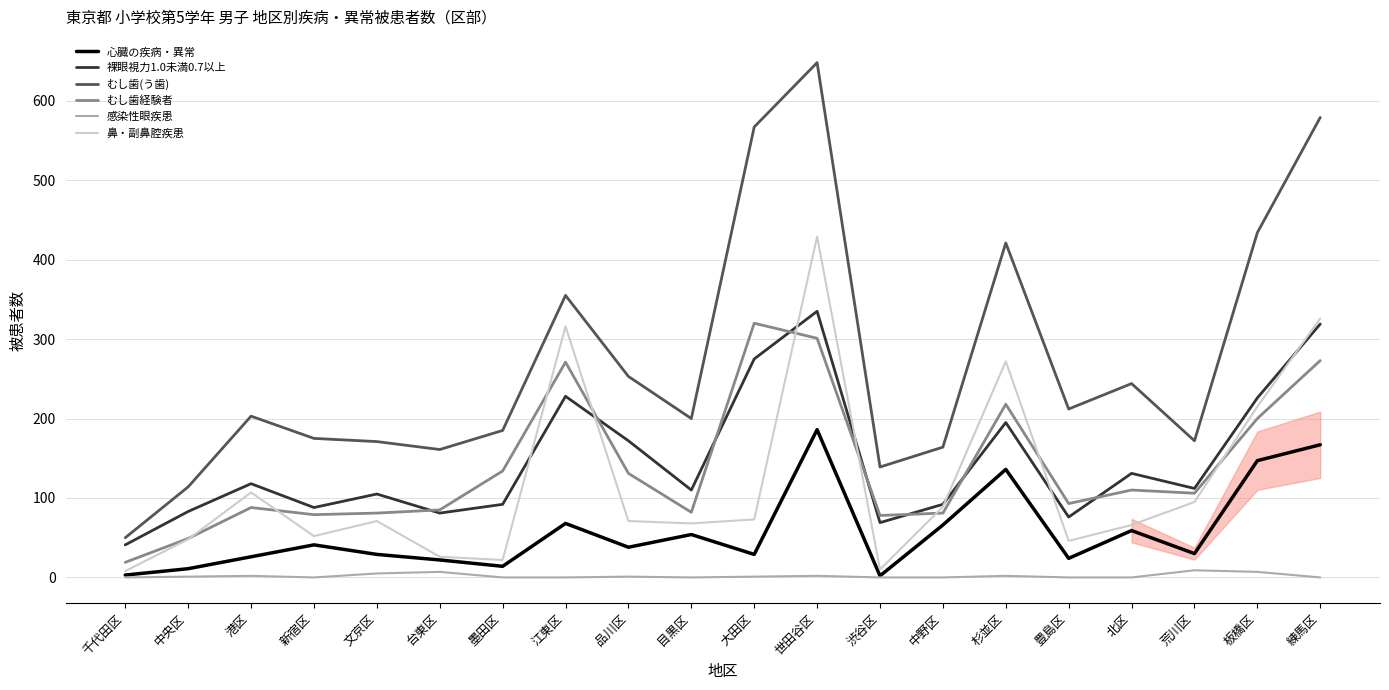

Is it true that 裸眼視力1.0未満0.7以上 equals 118 at 板橋区?

False